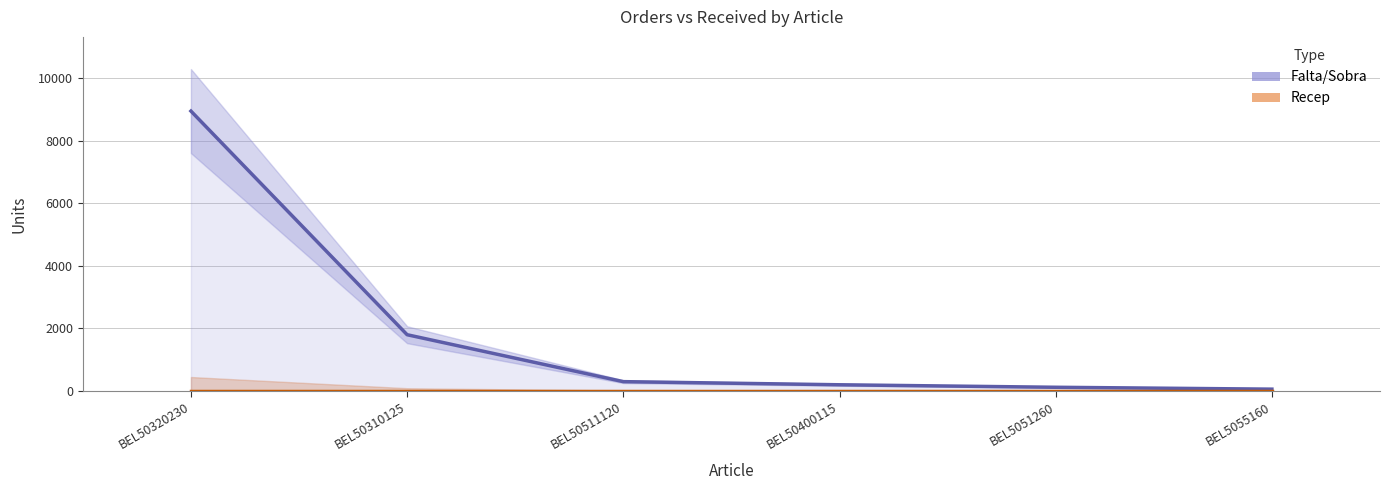

Reading right to left, what are all the values shown in this chart?

Falta/Sobra: 60	120	200	300	1800	8950
Recep: 0	0	0	0	0	0